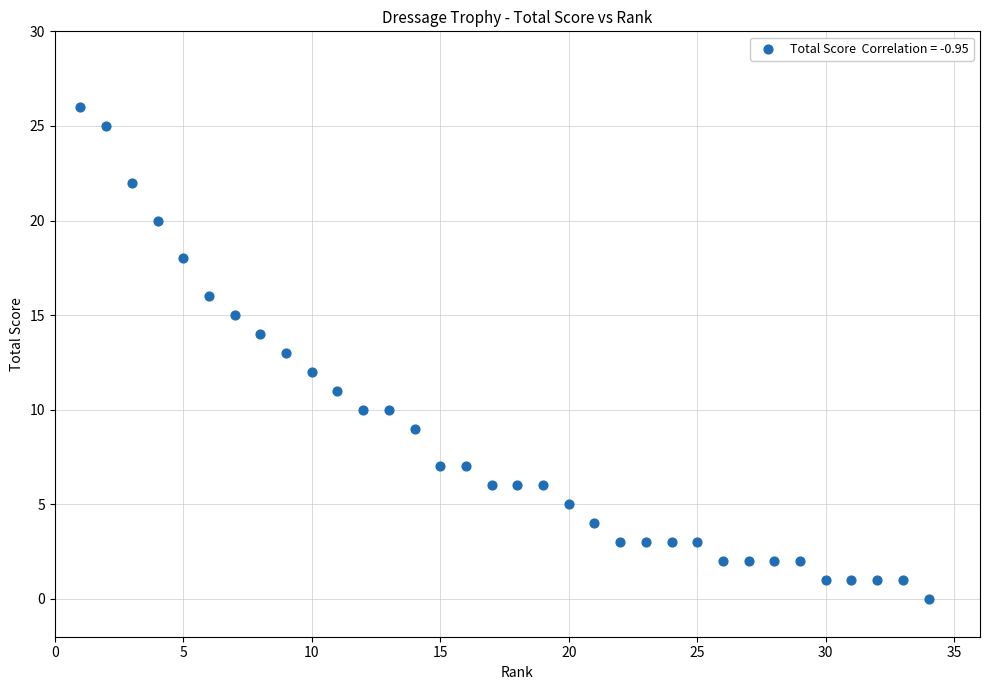

What is the range of Y values (max minus min)?

26